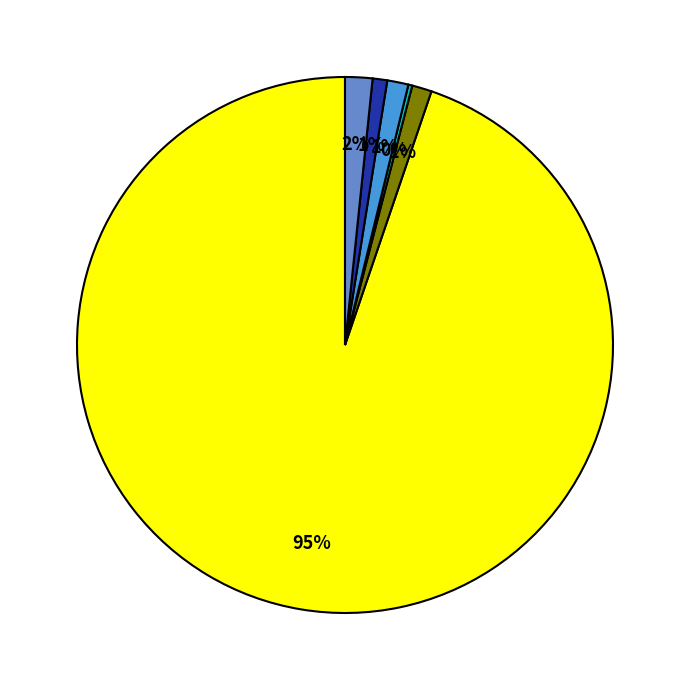

To the nearest percent, what is the difference between the largest and smallest slice percentages?

95%